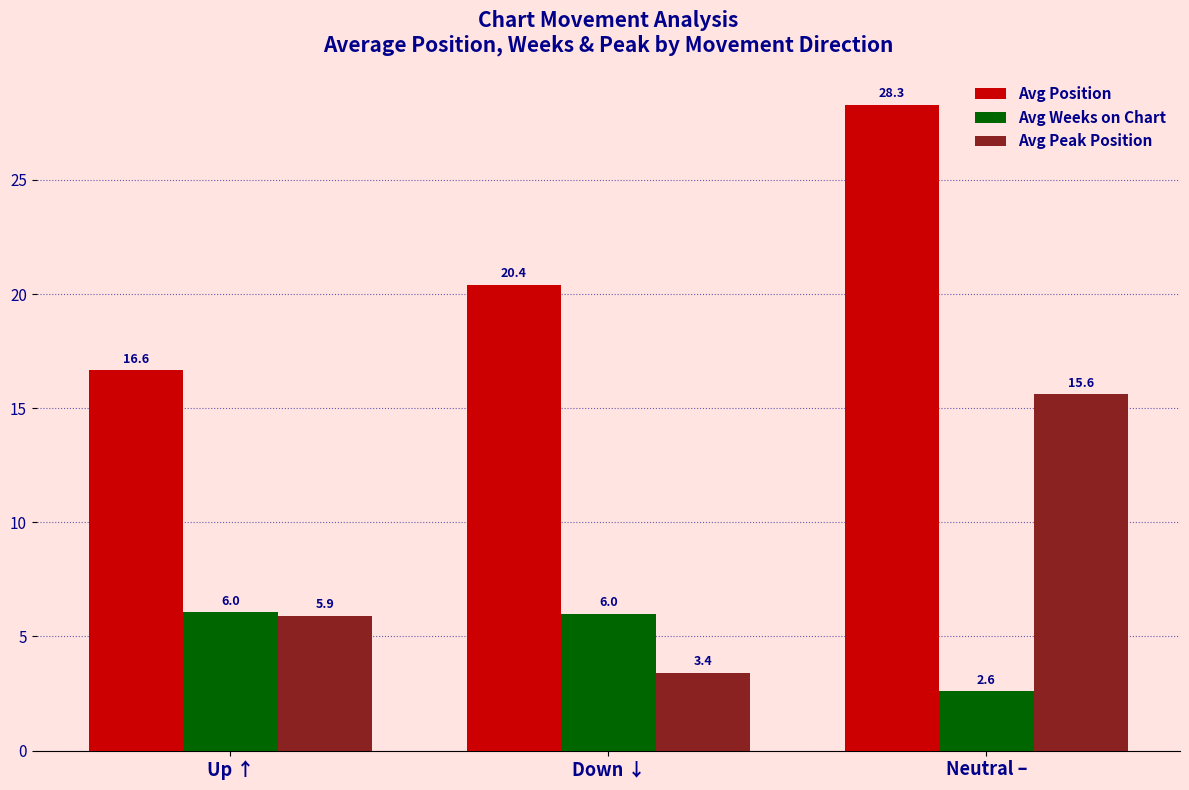

Are the bars horizontal?

No